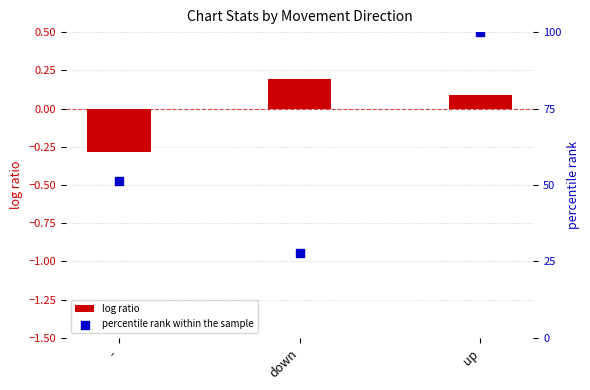

Which series reaches the maximum Y coordinate?

percentile rank within the sample